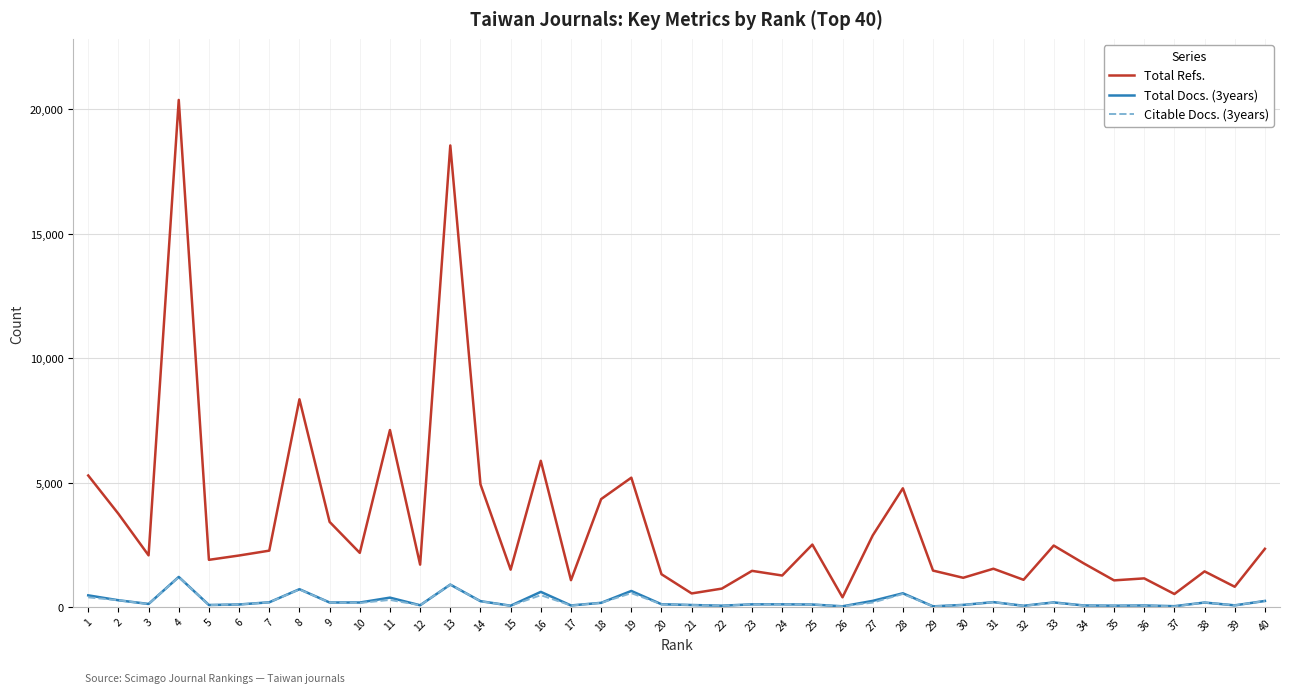

Between 19 and 27, which series saw the biggest shift?

Total Refs.